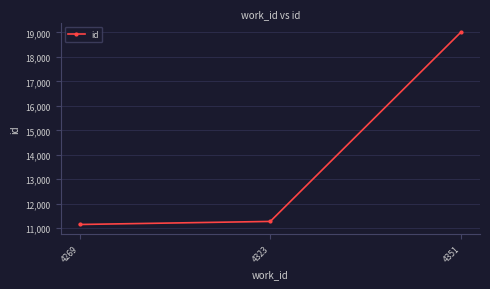

Approximately how many times larger is the value at 4269 compared to 4351?

0.6